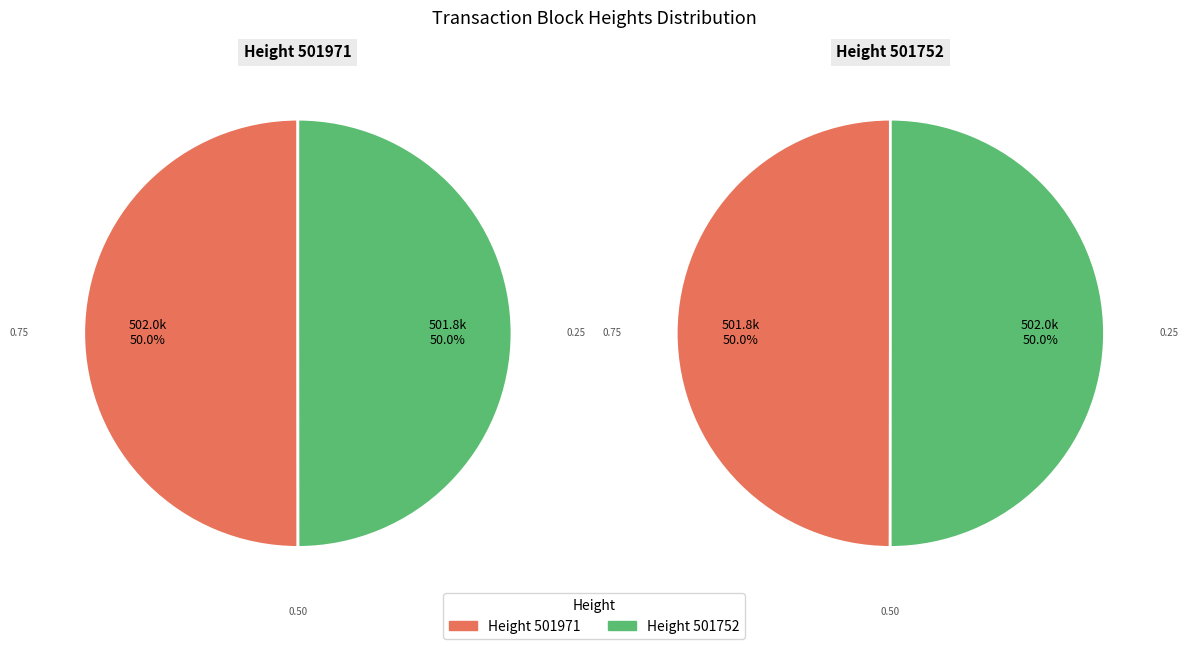

Is it true that 501971 is 39% of the pie?

False